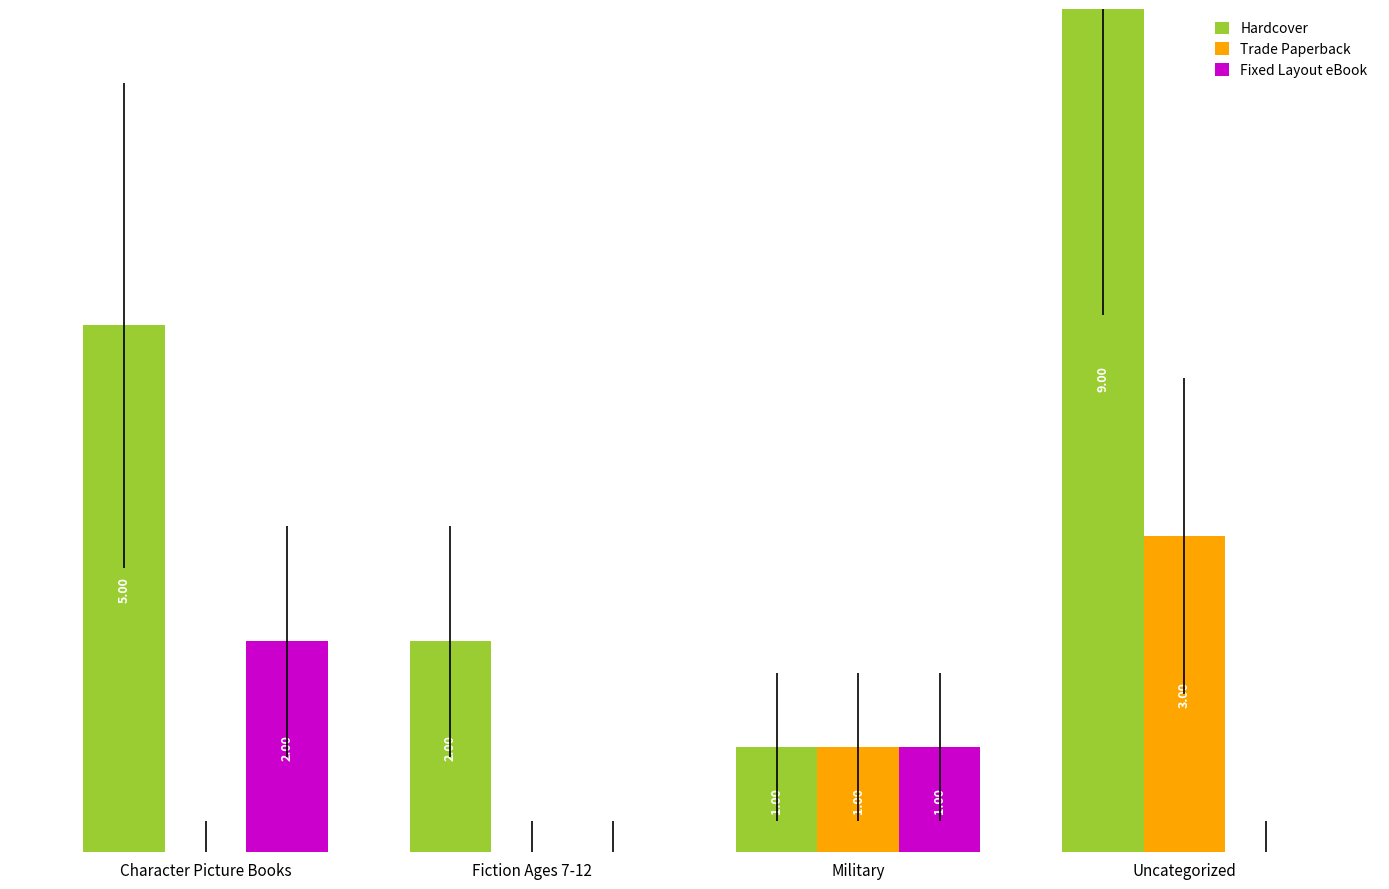

What is the difference between the maximum and minimum values in the Fixed Layout eBook series?

2